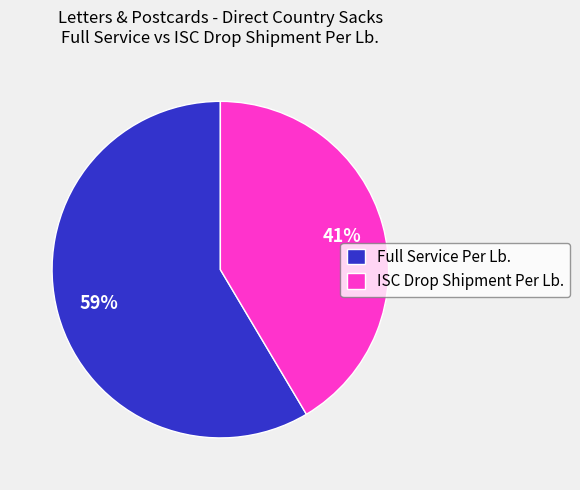

To the nearest percent, what portion does ISC Drop Shipment Per Lb. represent?

41%